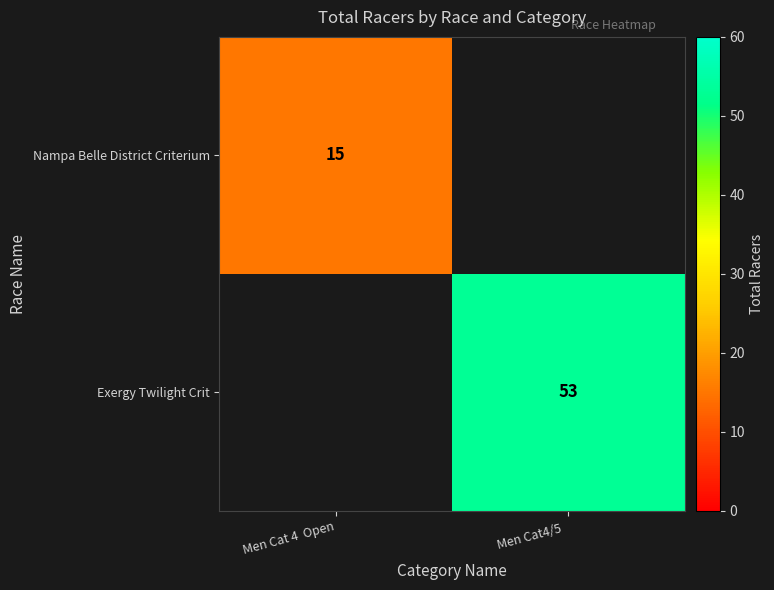

How many data points does each series have?

2